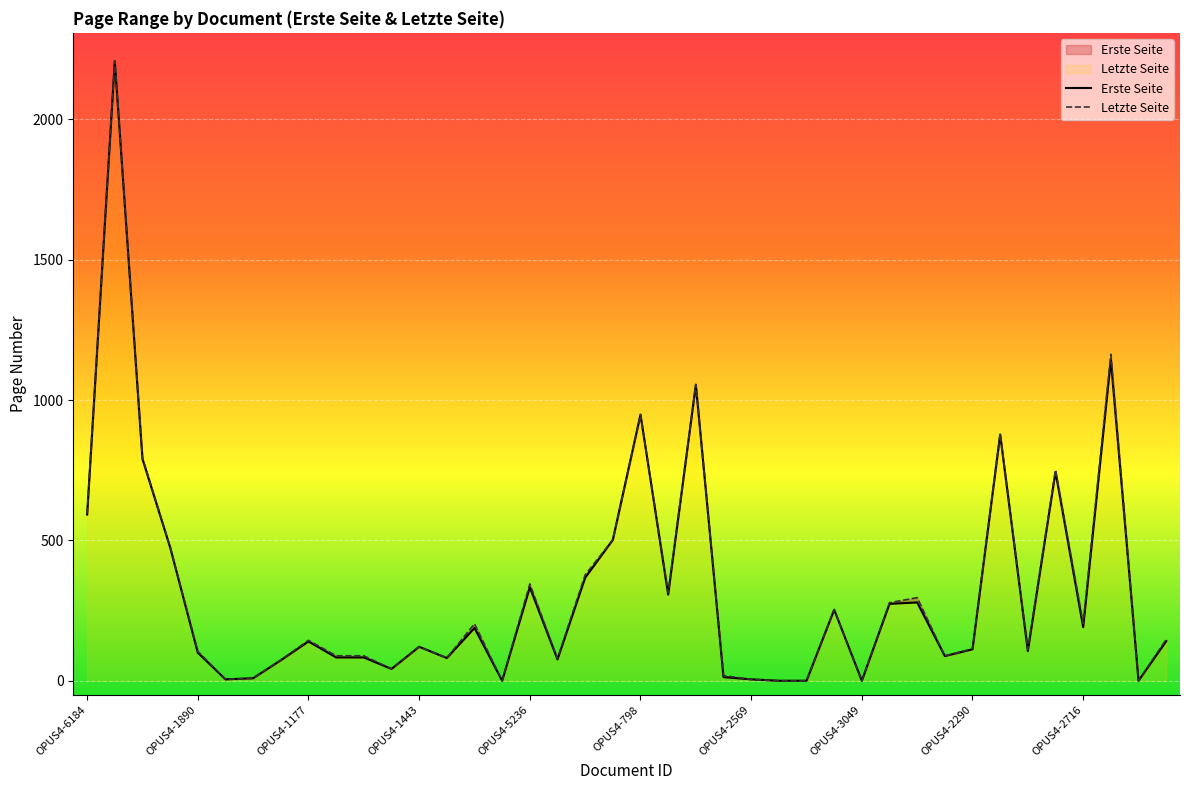

What is the total value across all series at OPUS4-1890?

105.0